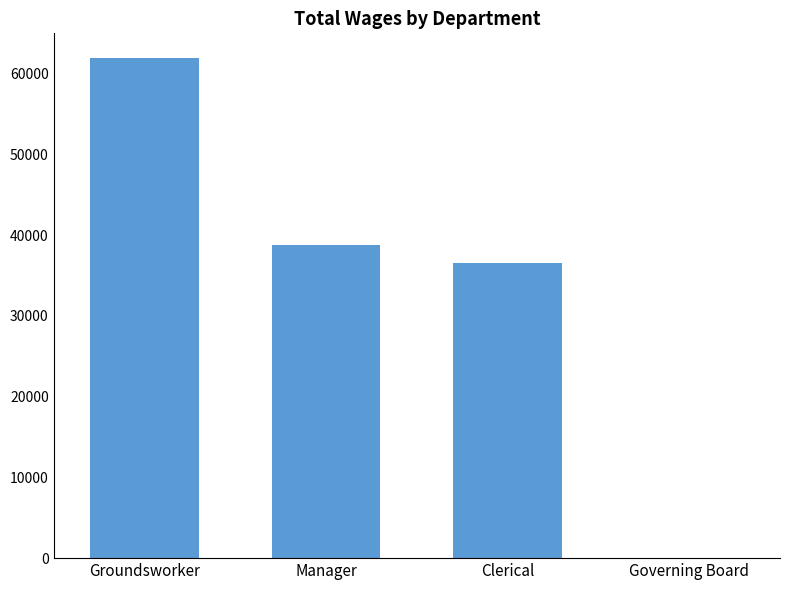

Where is the data nearest to the value 30949?

Clerical